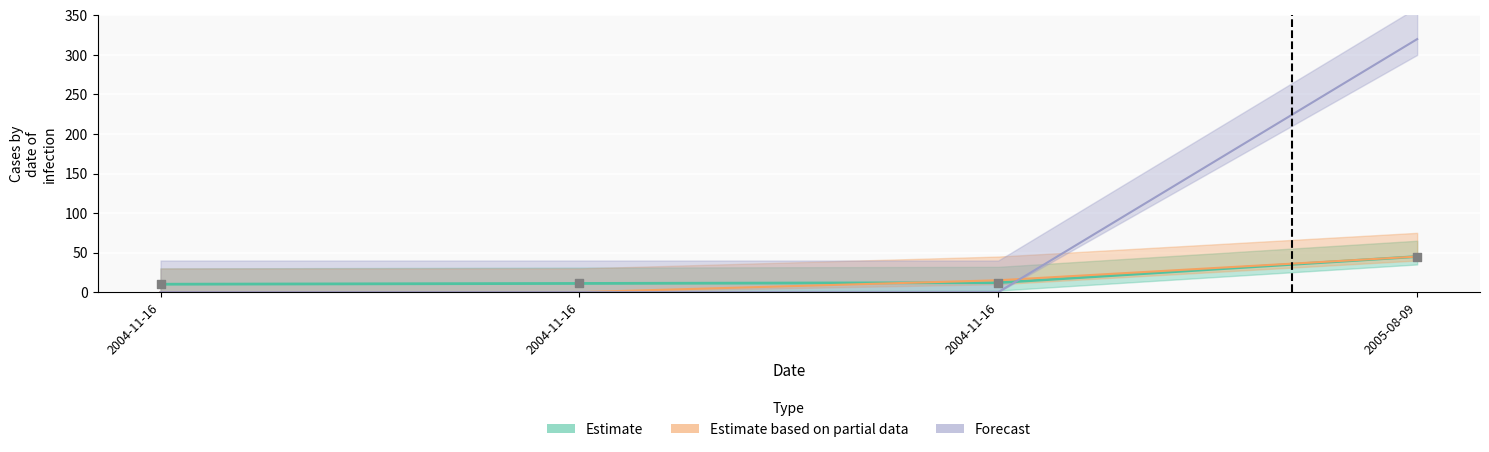

Which series contains the lowest Y value?

Forecast